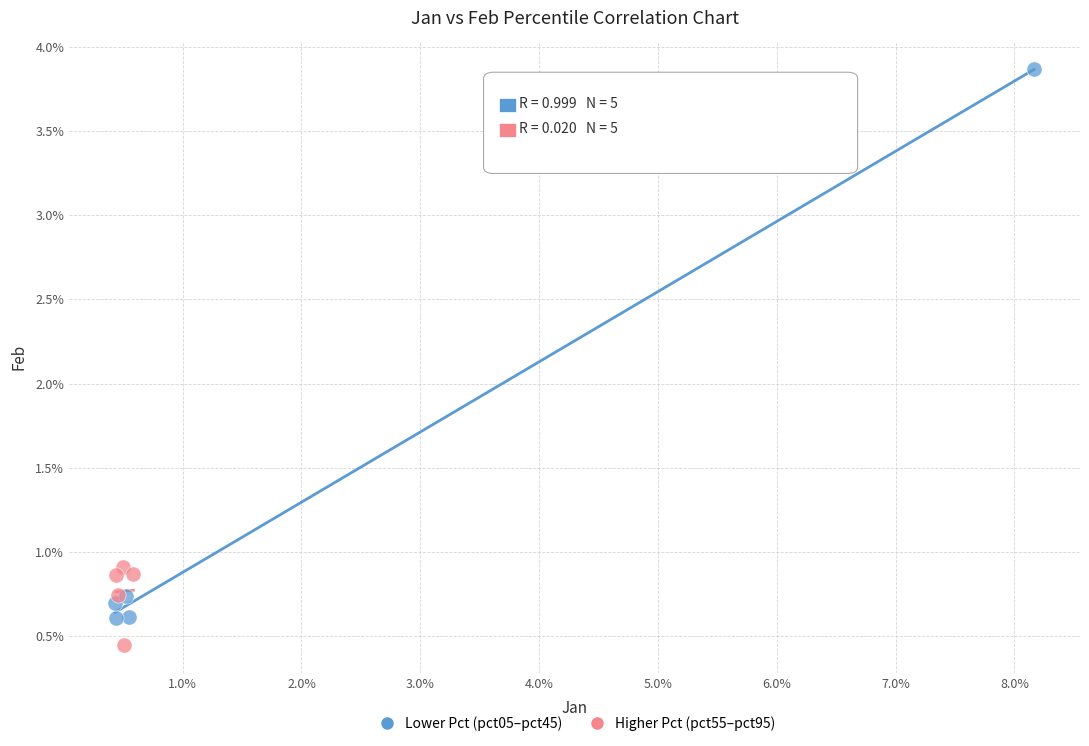

What are all the series names shown in the legend?

Lower Pct (pct05–pct45), Higher Pct (pct55–pct95)